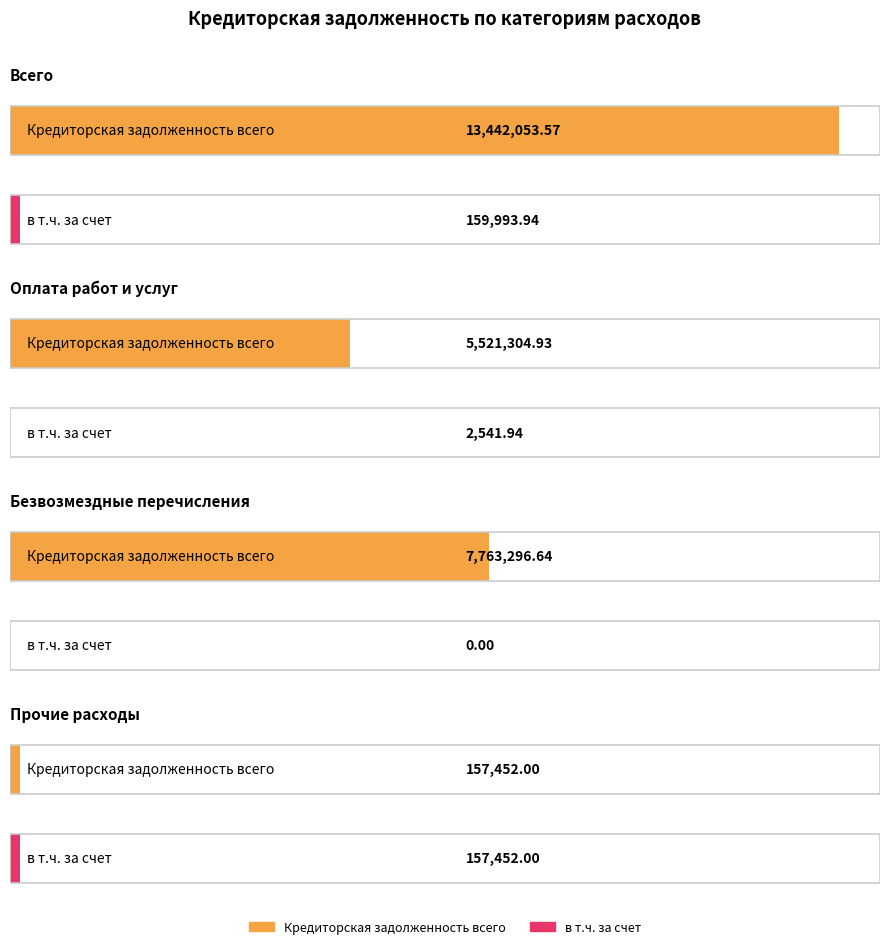

What is the difference between the maximum and second lowest values in the Кредиторская задолженность всего series?

7920748.6